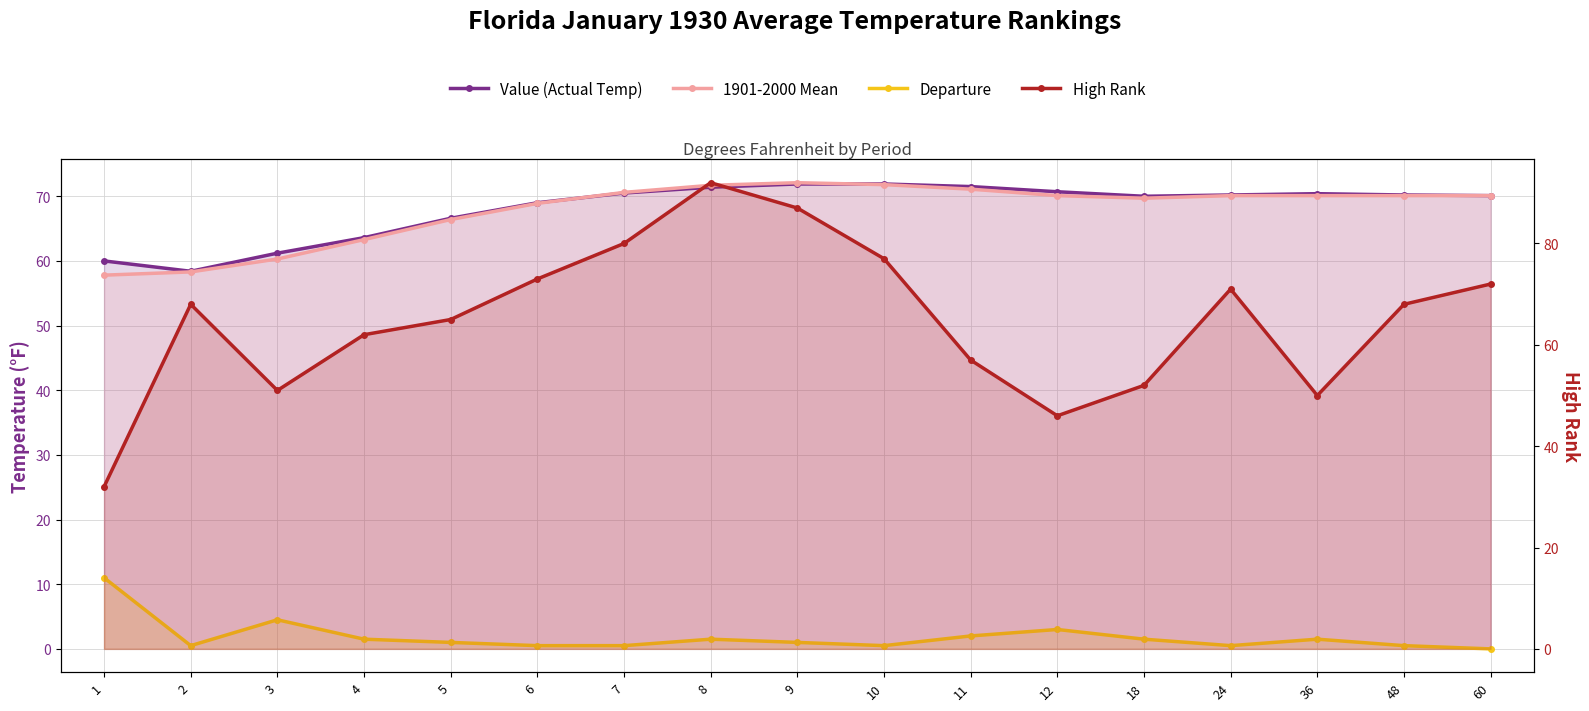

True or false: Departure and Value (Actual Temp) cross at least once.

False